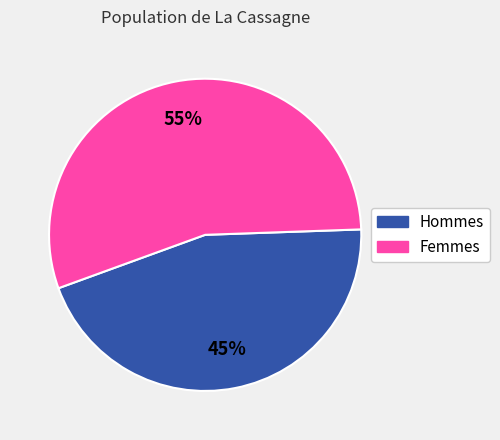

Is there a majority slice in this chart?

Yes